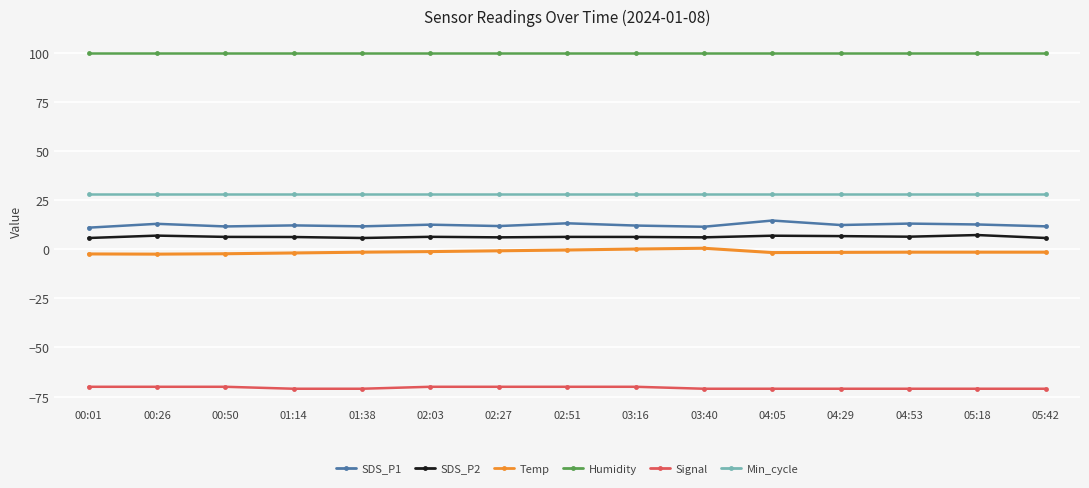

The value of Min_cycle at 03:40 is 45.5. True or false?

False